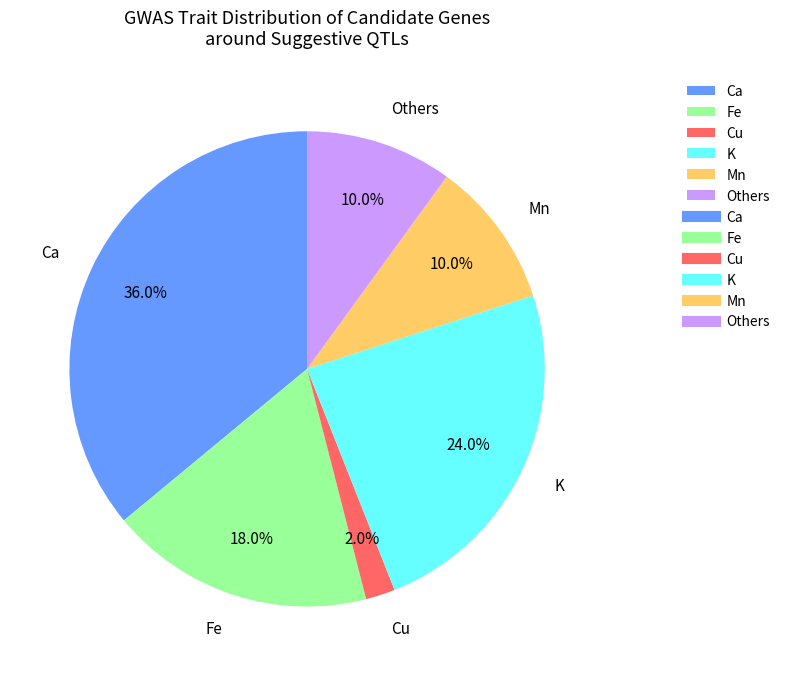

Does Cu account for over 50% of the chart?

No